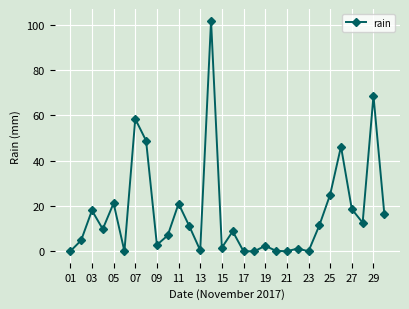

What is the sum of all values?

518.2